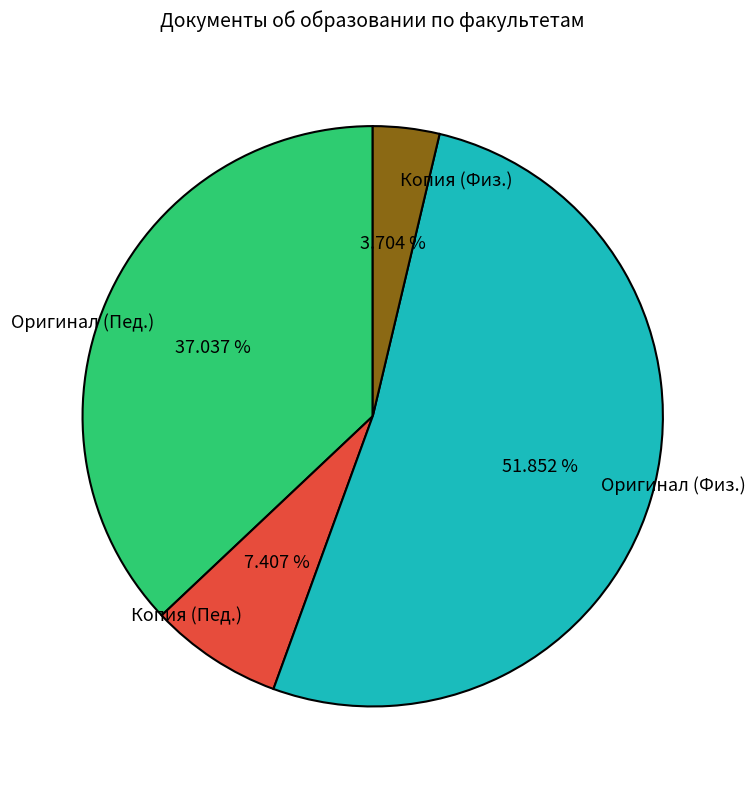

To the nearest percent, what is the average slice percentage?

25%